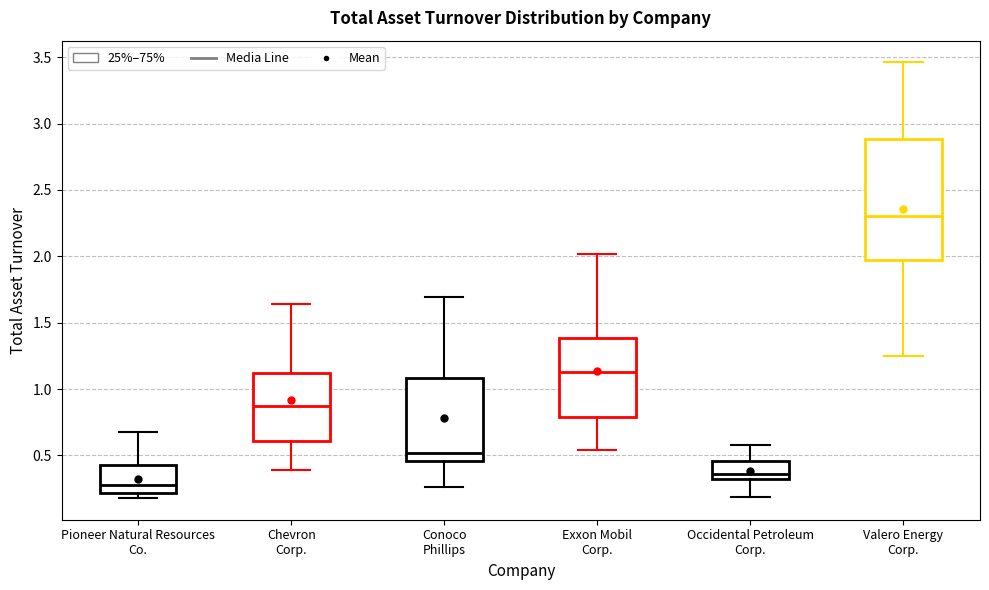

Comparing the boxes themselves (not the whiskers), which one is the tallest?

Valero Energy Corp.